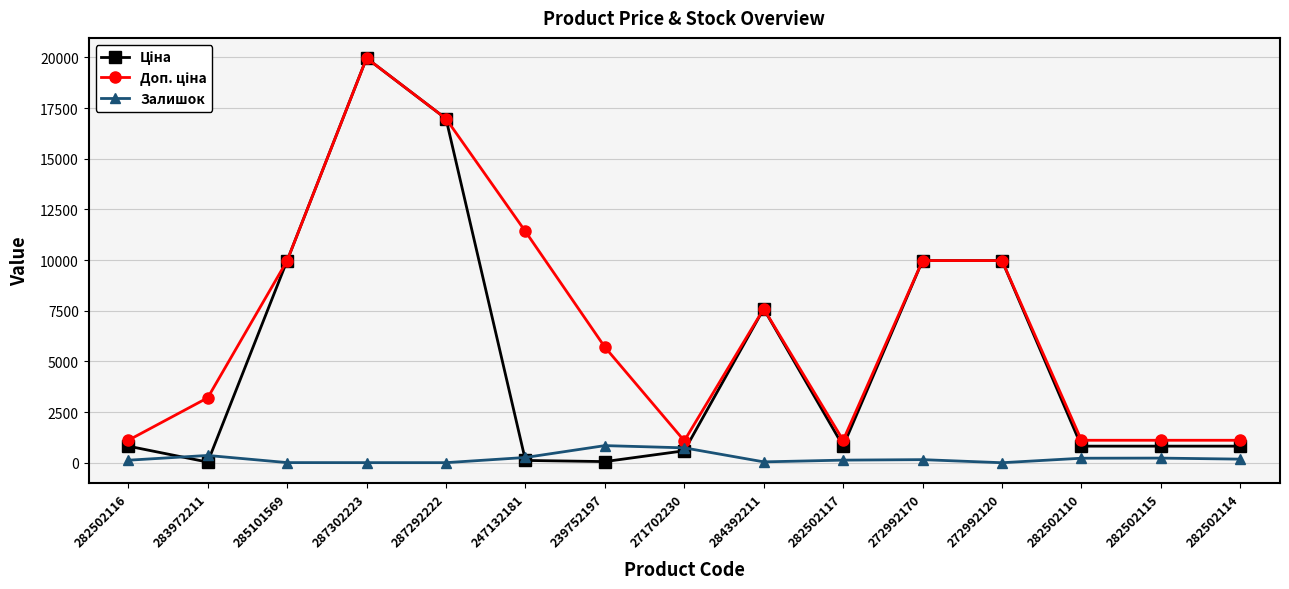

Does the chart display data point markers on the line(s)?

Yes